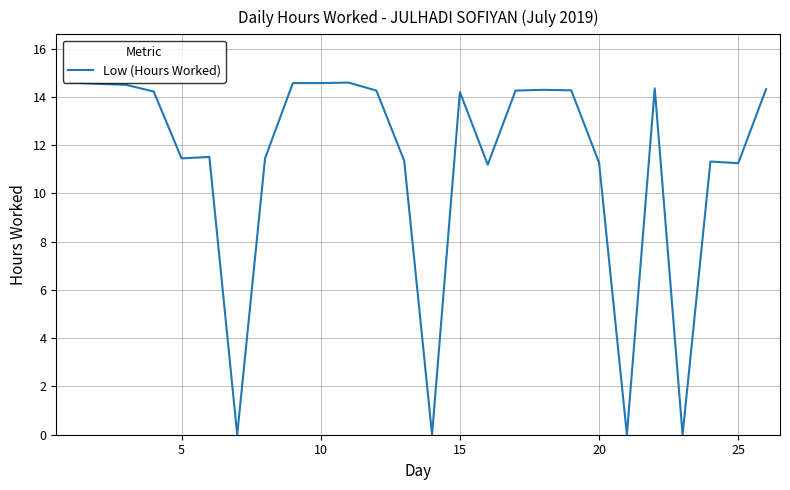

What is the maximum value shown in the chart?

14.6